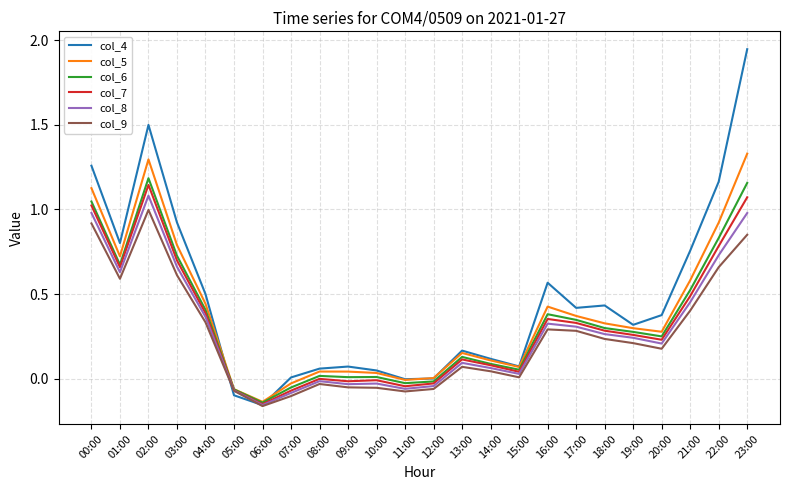

Which series has the widest spread of values?

col_4